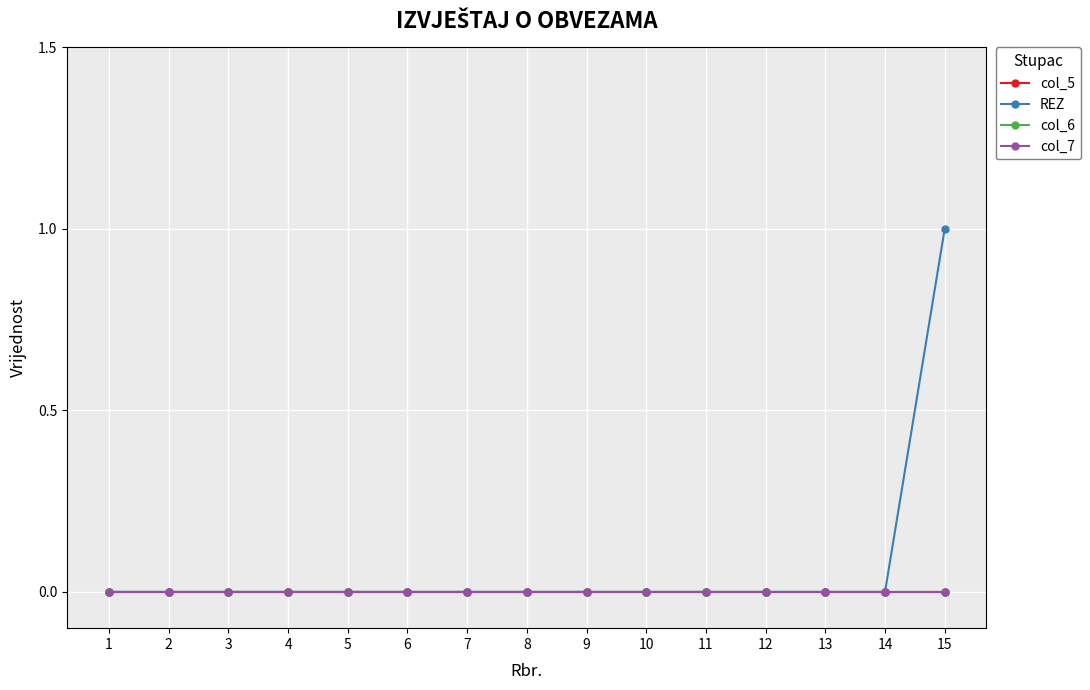

True or false: col_6 has more than 1 points higher than both neighbors.

False